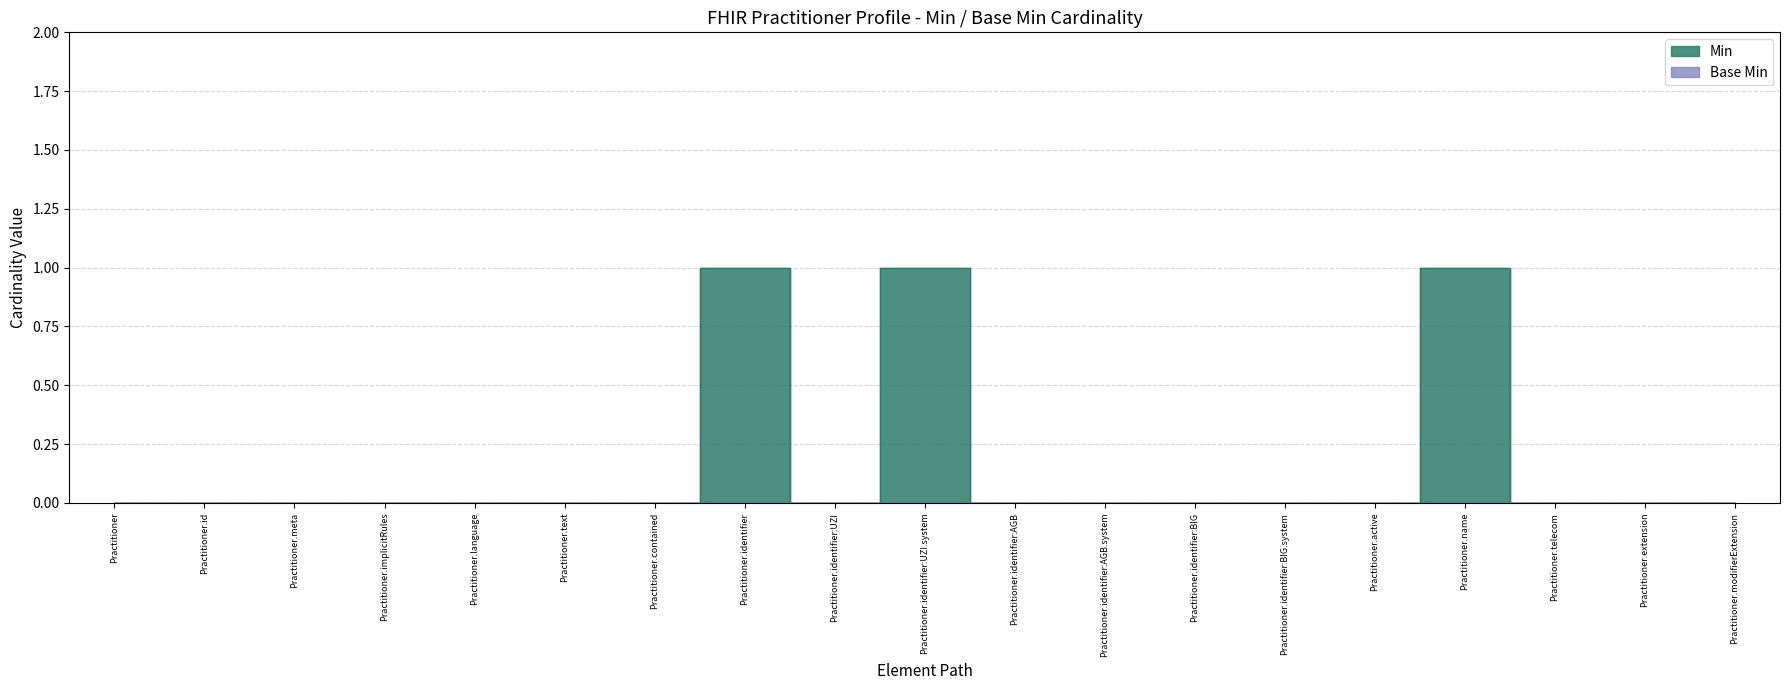

What is the label of the 13th point from the left?

Practitioner.identifier:BIG